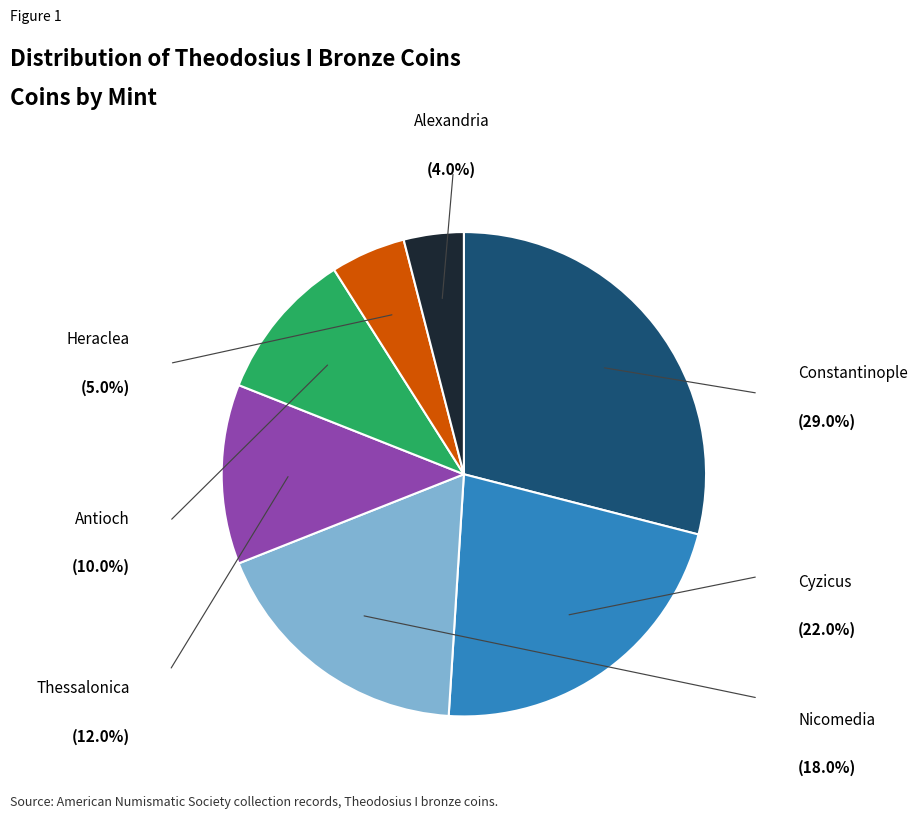

Does any single category account for the majority?

No